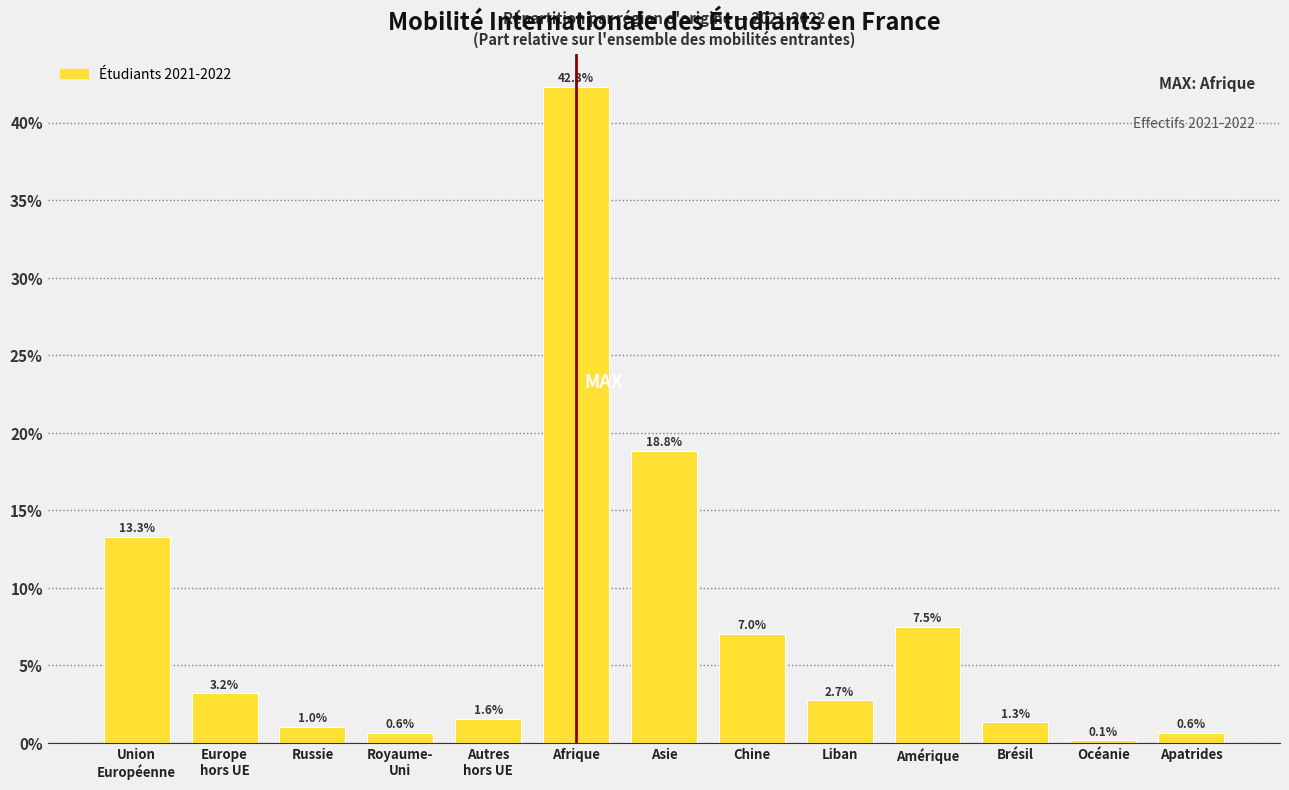

Reading left to right, transcribe all the data shown in this chart.

13.3	3.2	1.0	0.6	1.6	42.3	18.8	7.0	2.7	7.5	1.3	0.1	0.6